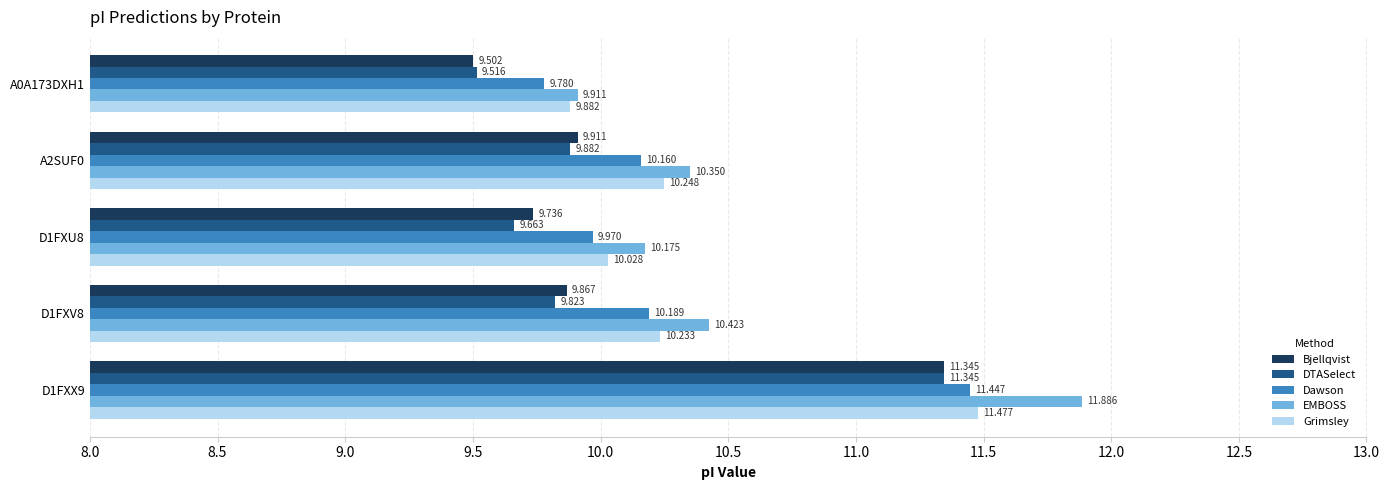

Between A0A173DXH1 and D1FXV8, which series saw the biggest shift?

EMBOSS